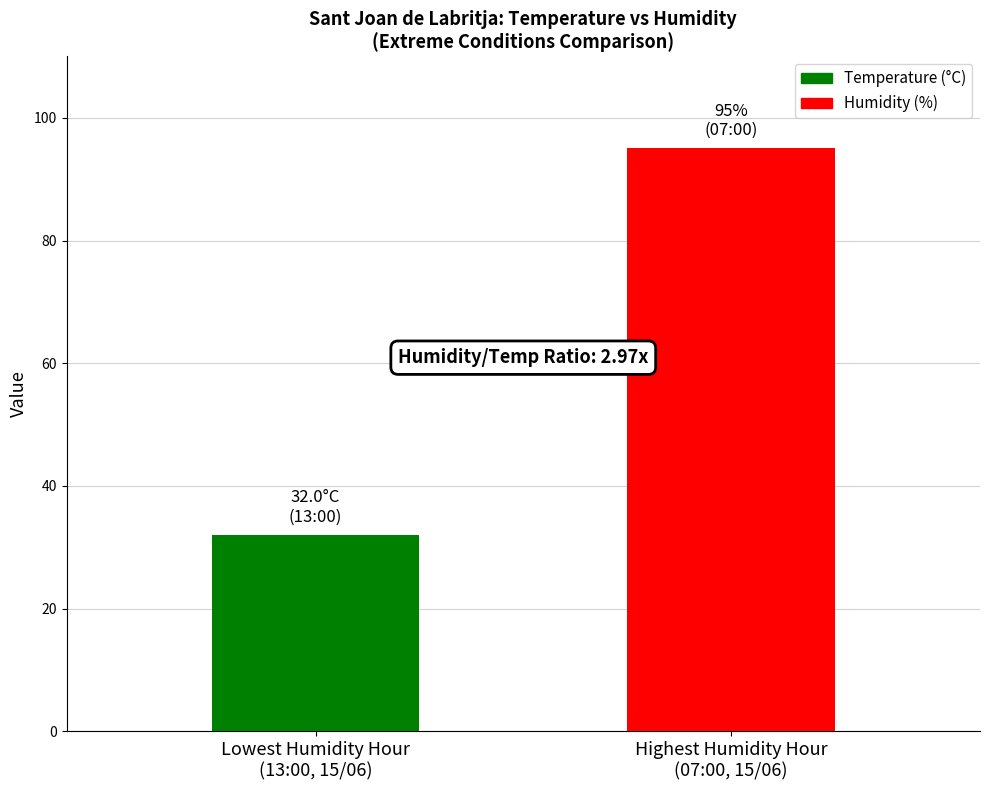

Rank the series by their average value, from highest to lowest.

Humidity (%), Temperature (°C)